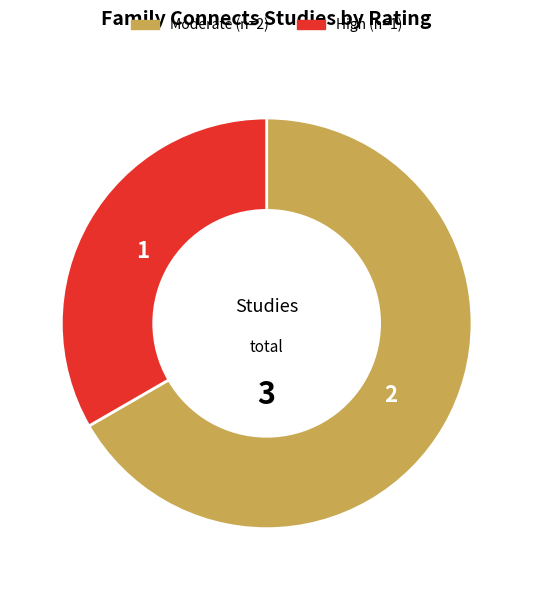

Is there a majority slice in this chart?

Yes